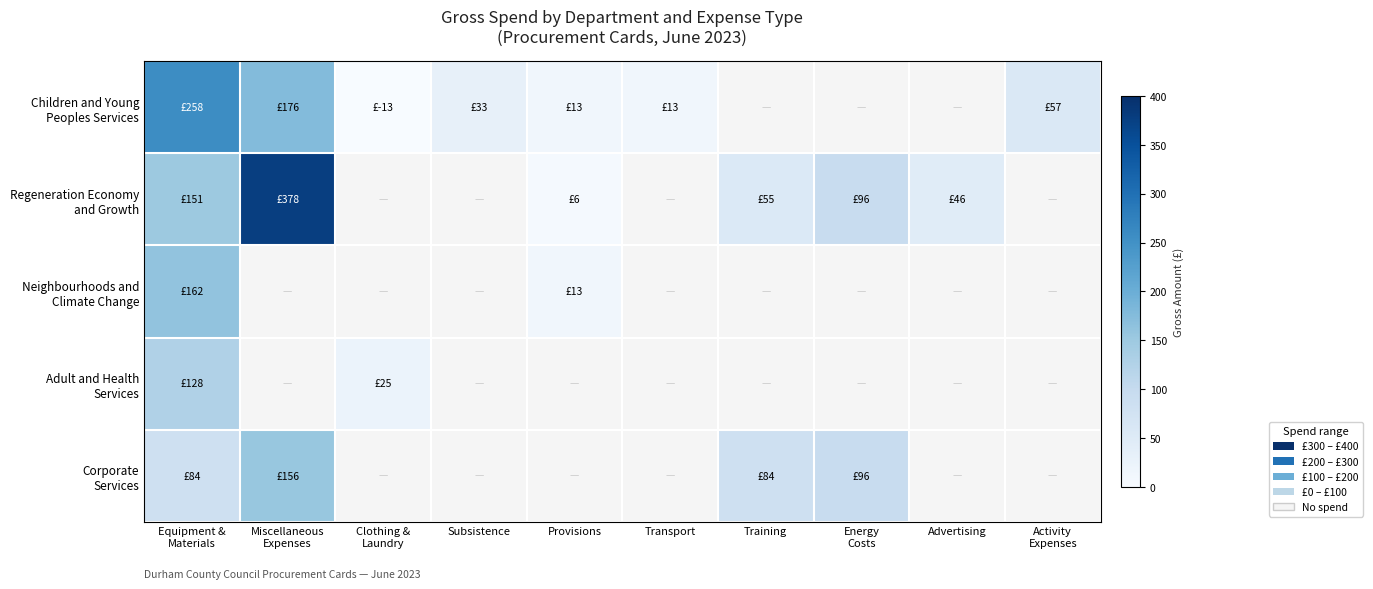

What is the total value across all series at Advertising?

46.3